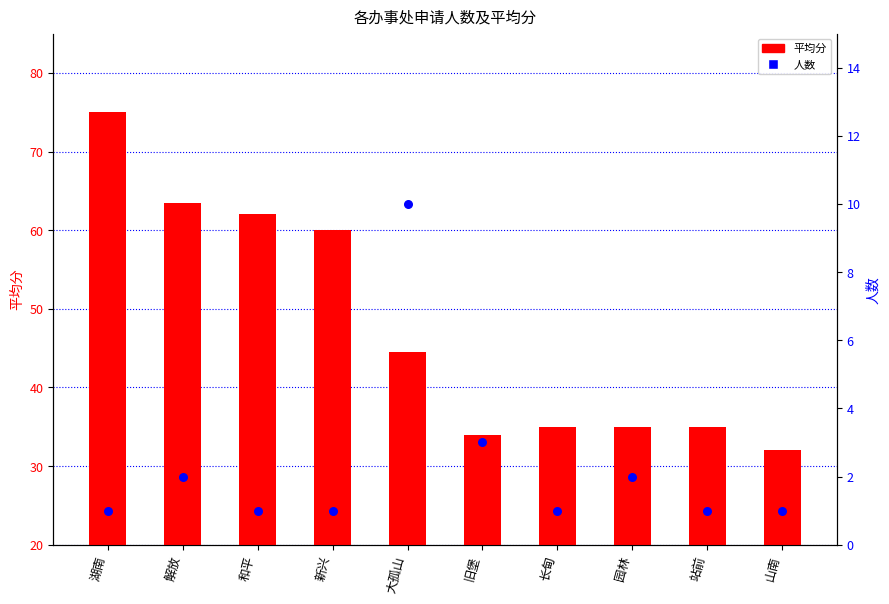

Which series has the largest Y range (max minus min)?

平均分